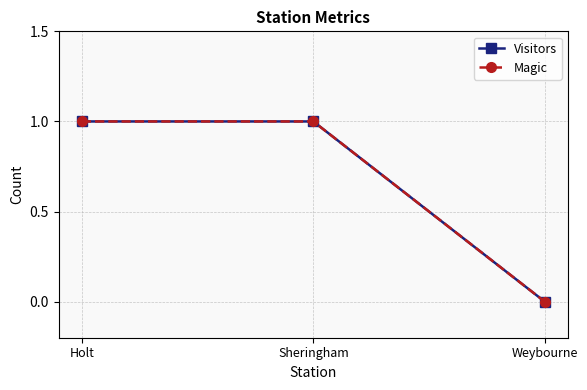

Is the value of Visitors at Holt greater than the value of Magic at Sheringham?

No